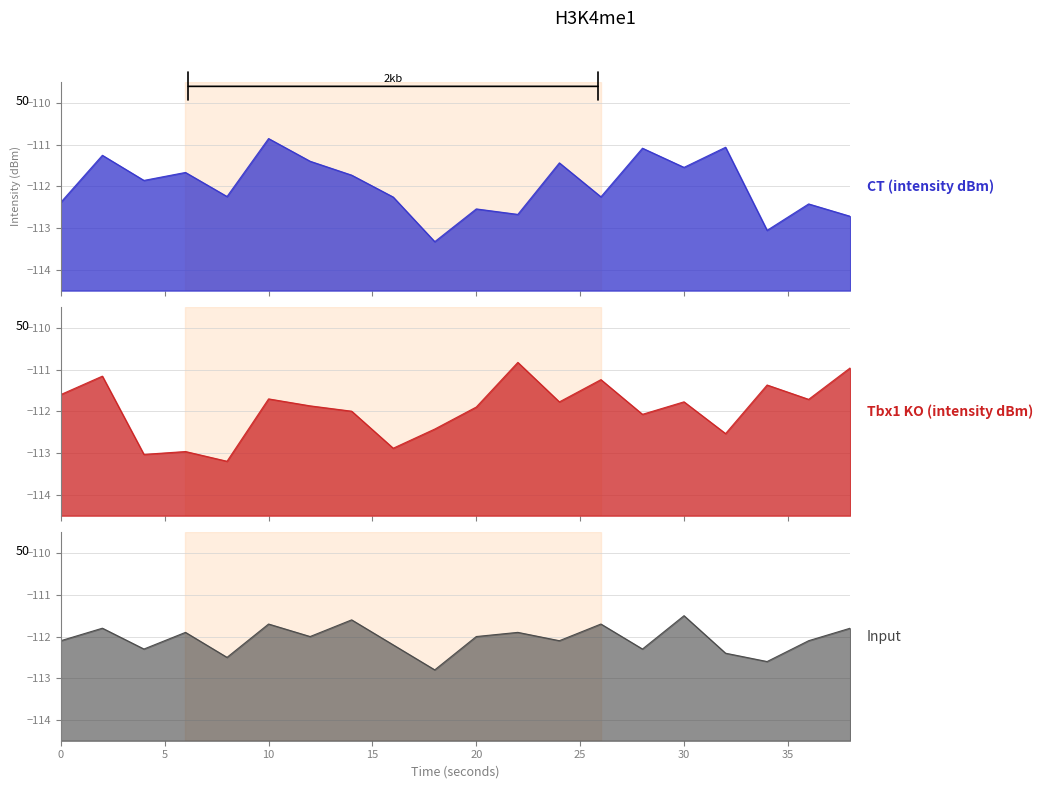

Reading left to right, extract all data points from this chart.

CT (intensity dBm): 0=-112.4	2=-111.3	4=-111.9	6=-111.7	8=-112.2	10=-110.9	12=-111.4	14=-111.7	16=-112.3	18=-113.3	20=-112.5	22=-112.7	24=-111.4	26=-112.3	28=-111.1	30=-111.5	32=-111.1	34=-113.1	36=-112.4	38=-112.7
Tbx1 KO (intensity dBm): 0=-111.6	2=-111.2	4=-113.0	6=-113.0	8=-113.2	10=-111.7	12=-111.9	14=-112.0	16=-112.9	18=-112.4	20=-111.9	22=-110.8	24=-111.8	26=-111.2	28=-112.1	30=-111.8	32=-112.5	34=-111.4	36=-111.7	38=-111.0
Input: 0=-112.1	2=-111.8	4=-112.3	6=-111.9	8=-112.5	10=-111.7	12=-112.0	14=-111.6	16=-112.2	18=-112.8	20=-112.0	22=-111.9	24=-112.1	26=-111.7	28=-112.3	30=-111.5	32=-112.4	34=-112.6	36=-112.1	38=-111.8